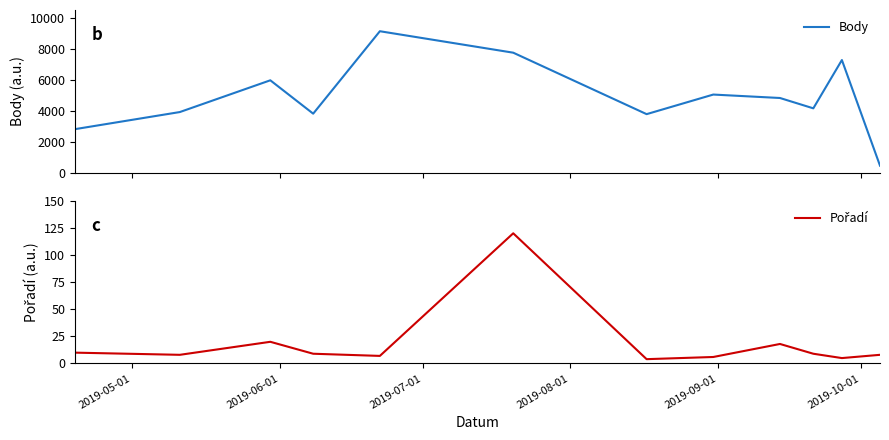

How many data points in Body are less than 4824?

6